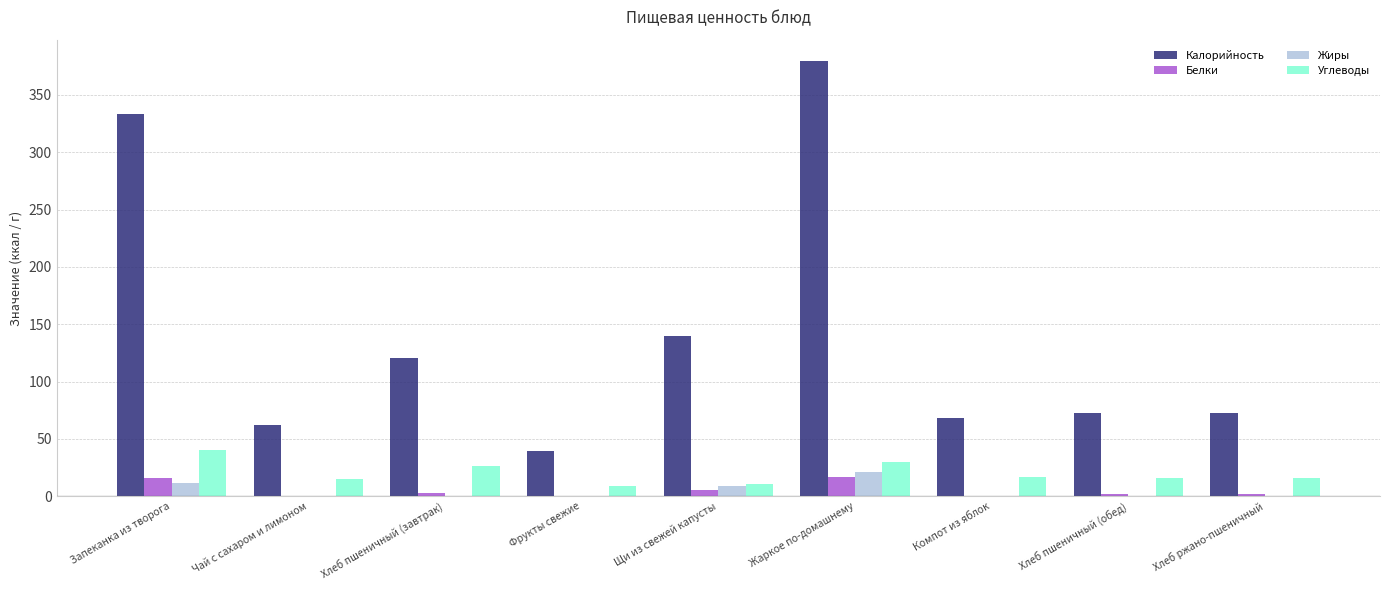

The Жиры series shows 0.3 at Хлеб ржано-пшеничный. True or false?

True